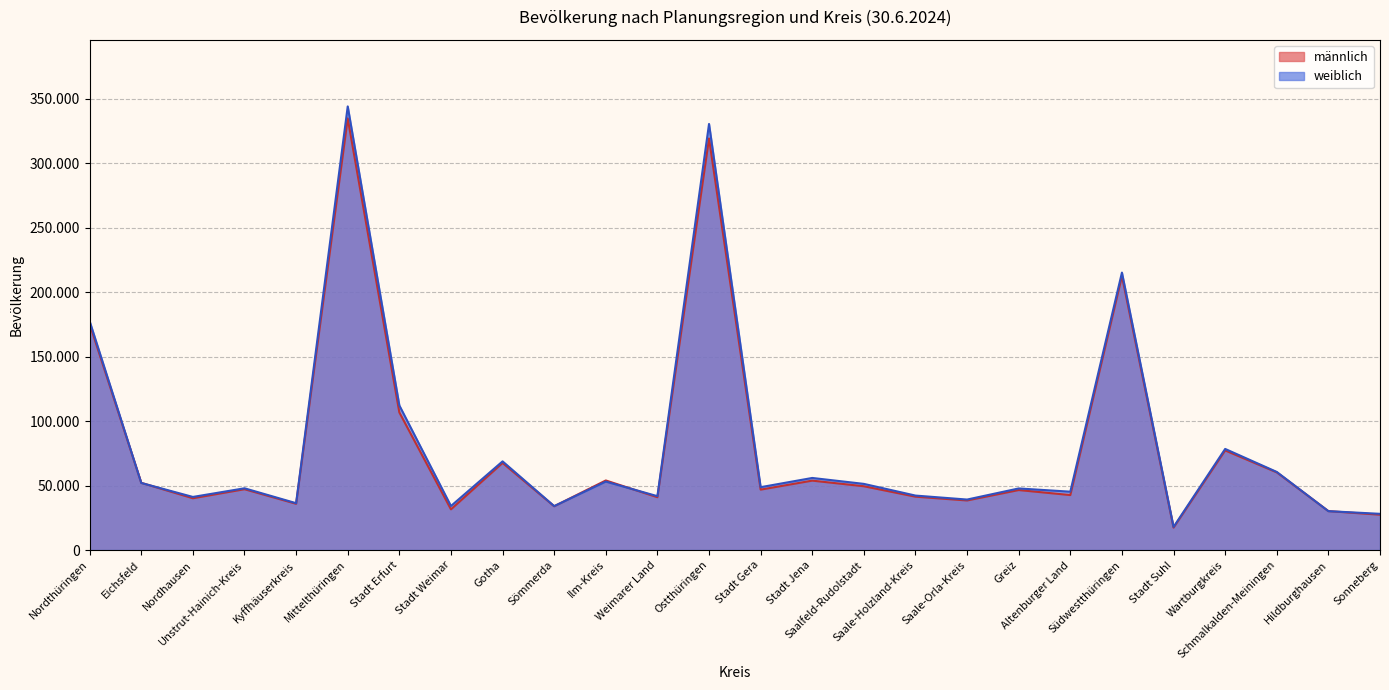

What is the sum of the männlich values at Greiz and Altenburger Land?

89145